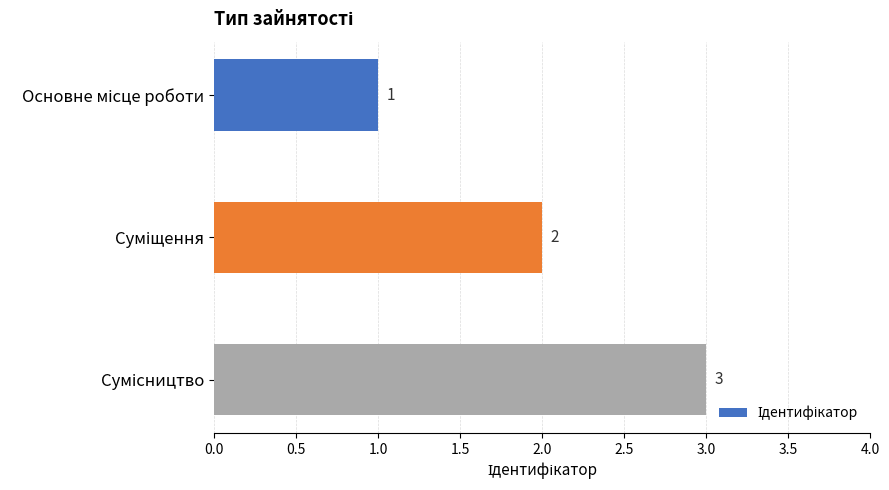

What is the sum of all values?

6